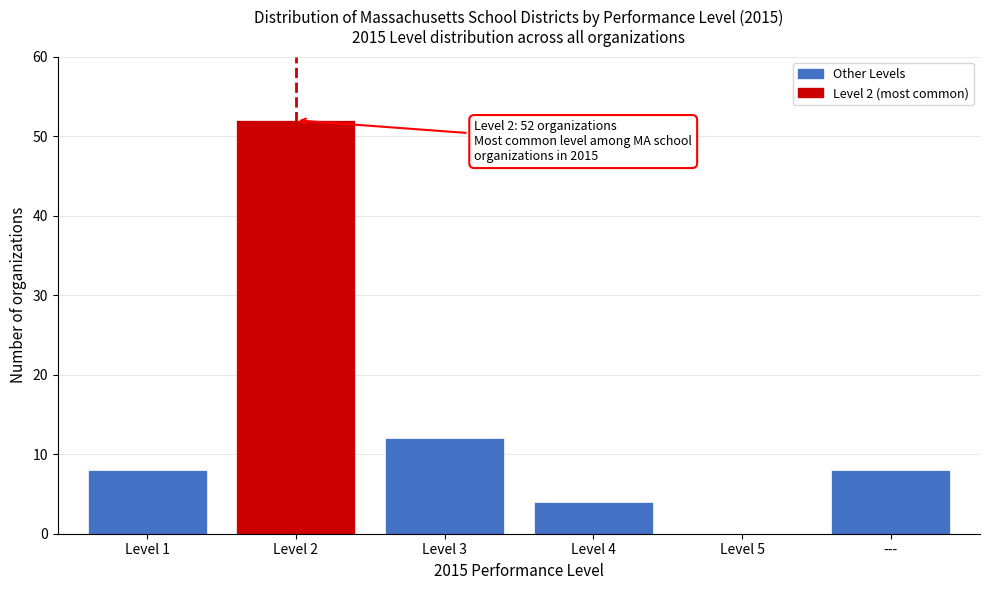

Reading left to right, extract all data points from this chart.

Level 1=8	Level 2=52	Level 3=12	Level 4=4	Level 5=0	---=8